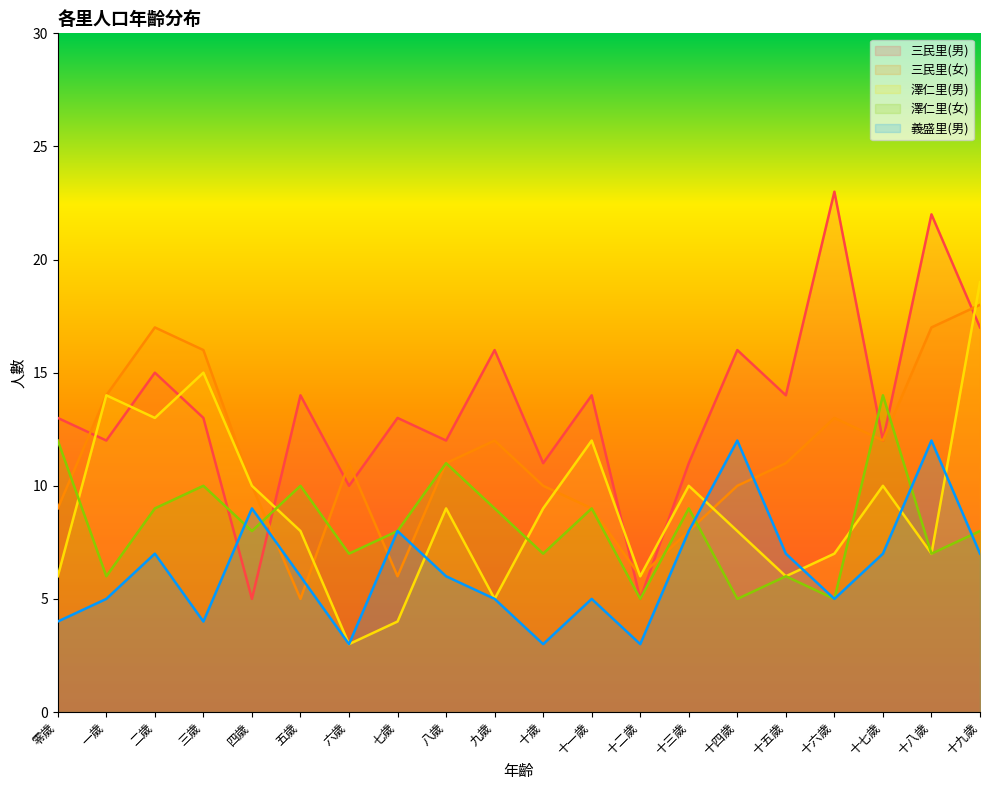

How many data points in 澤仁里(女) are less than 8?

8